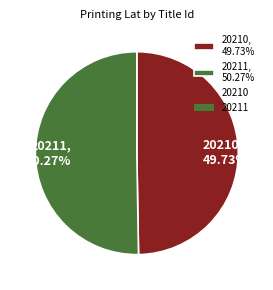

Rank the categories by value from highest to lowest.

20211, 20210